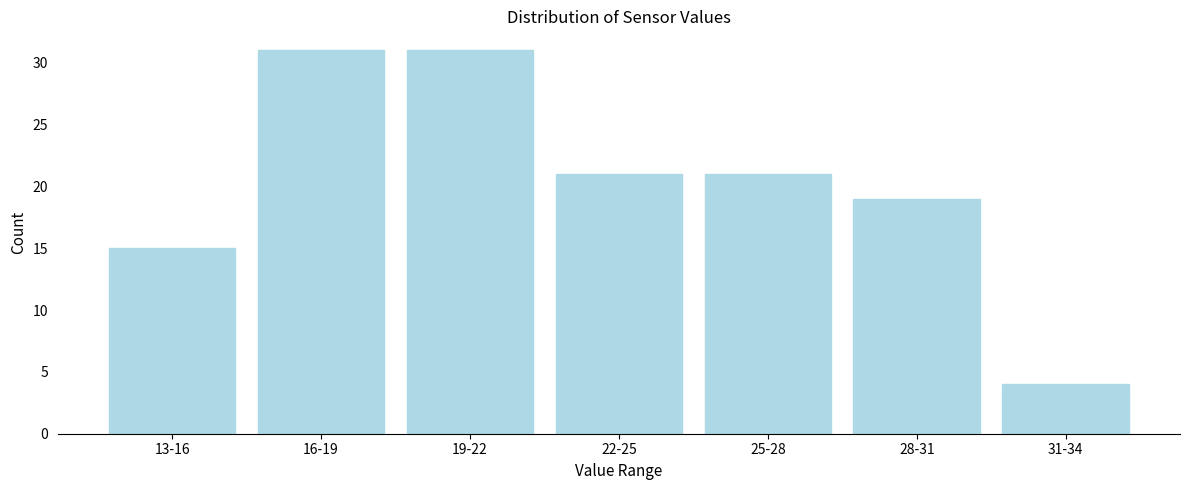

Reading left to right, list all the values displayed in this chart.

15	31	31	21	21	19	4